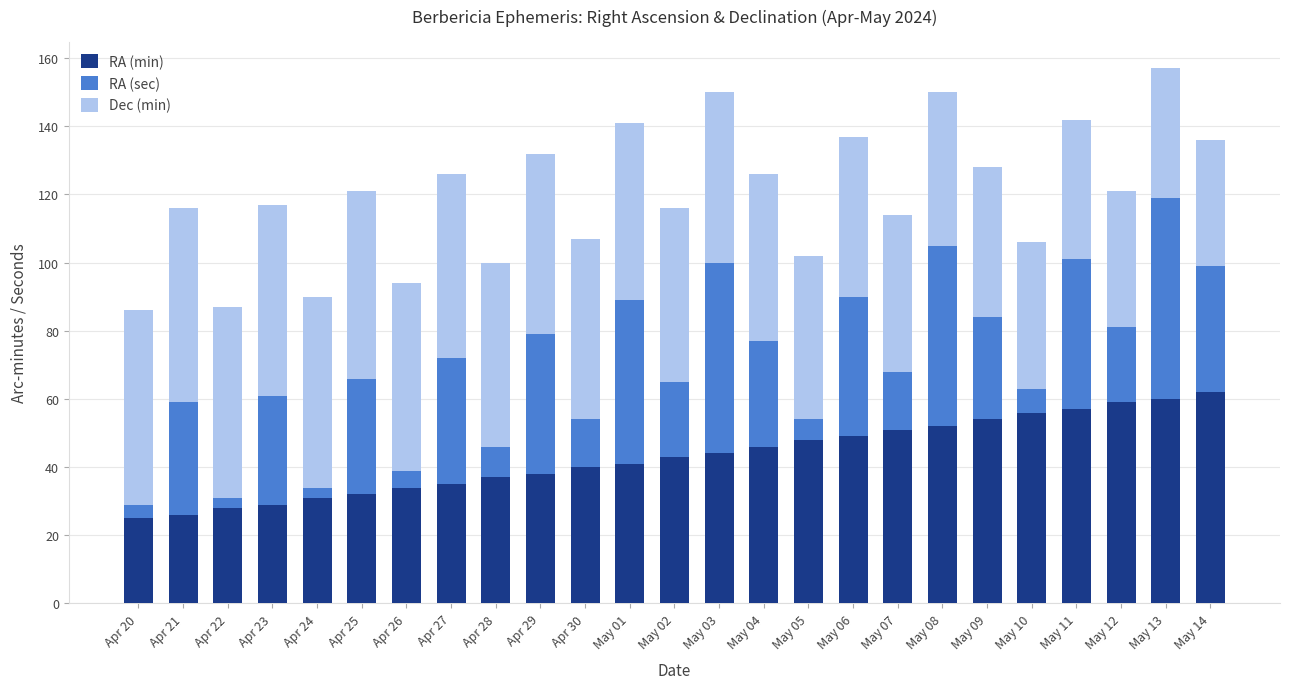

What is the highest value of the RA (min) series?

62